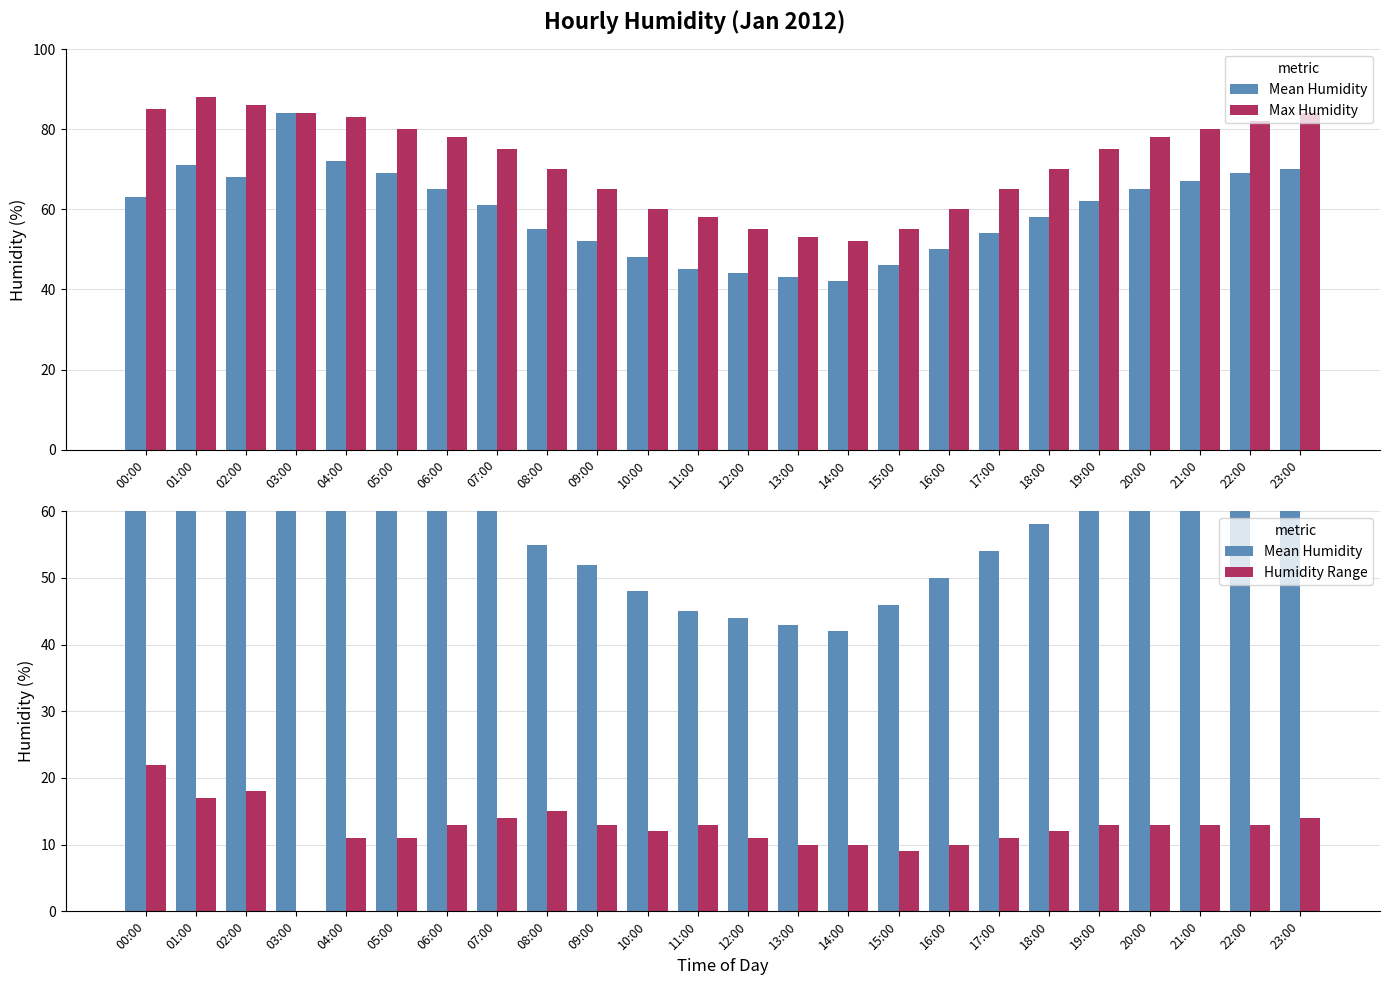

Which has a higher value, 19:00 or 01:00?

01:00